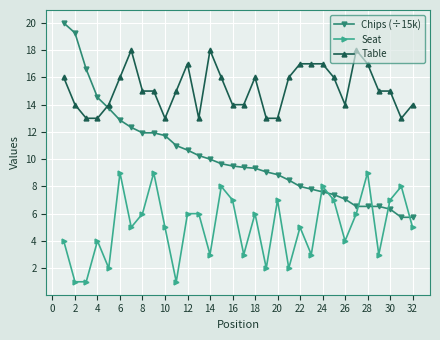

Does the chart have visible grid lines?

Yes